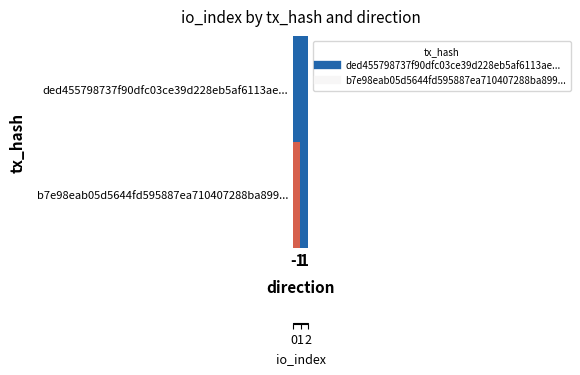

What is the maximum value shown in the chart?

2